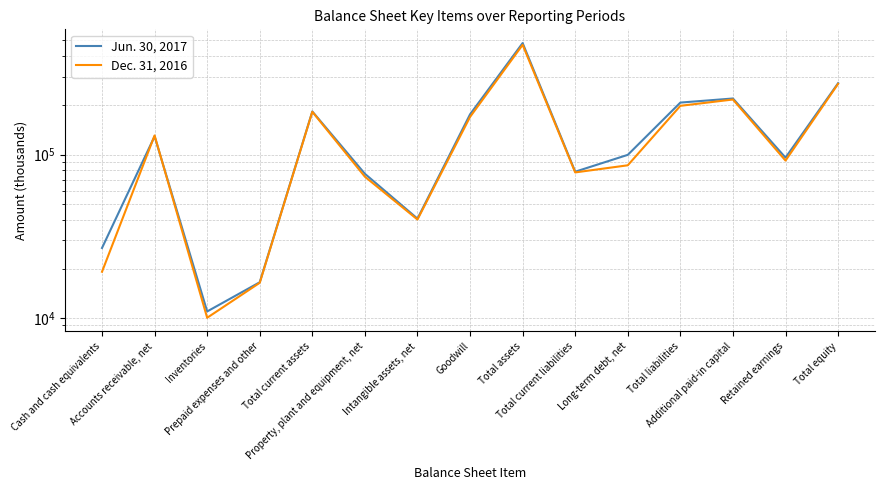

What is the spread (max minus min) of values at Total equity?

2505